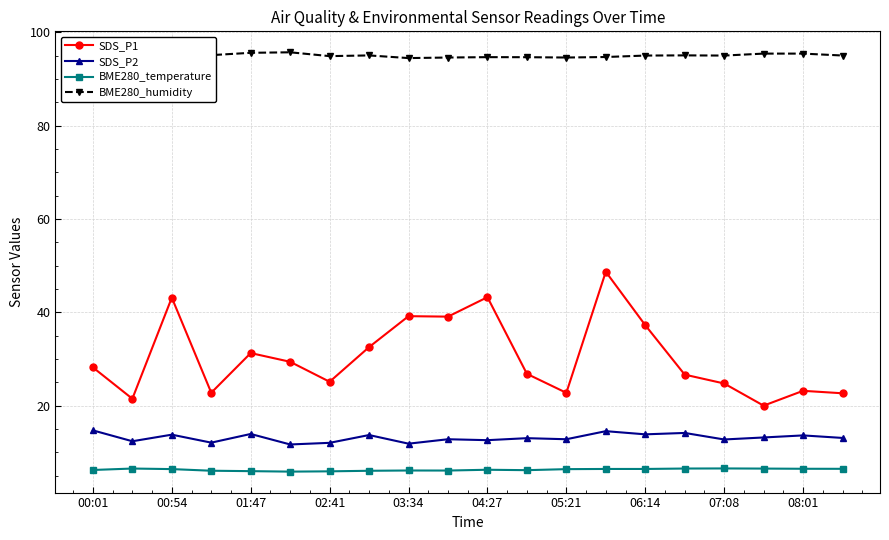

True or false: BME280_temperature has more than 2 interior local peaks.

True